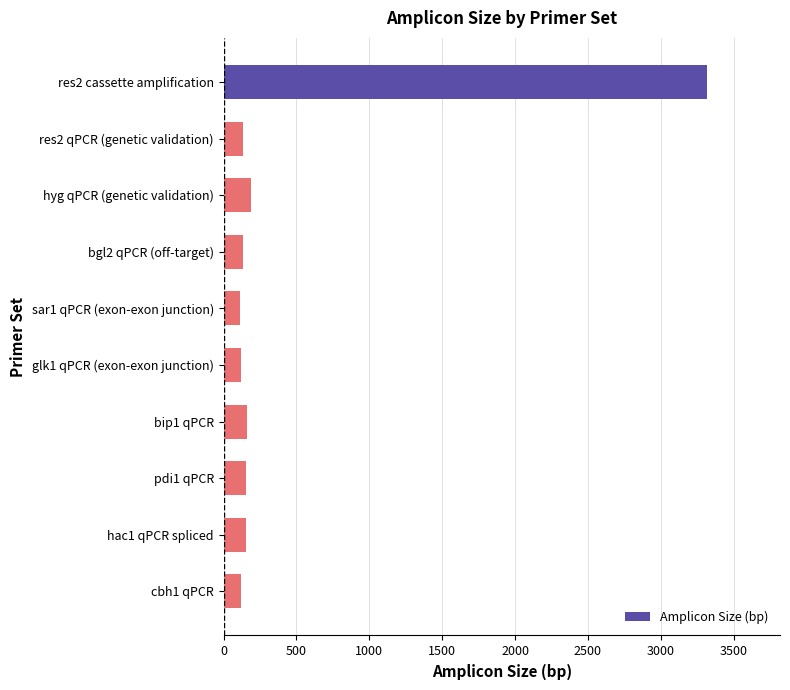

Which label corresponds to the largest value in the chart?

res2 cassette amplification